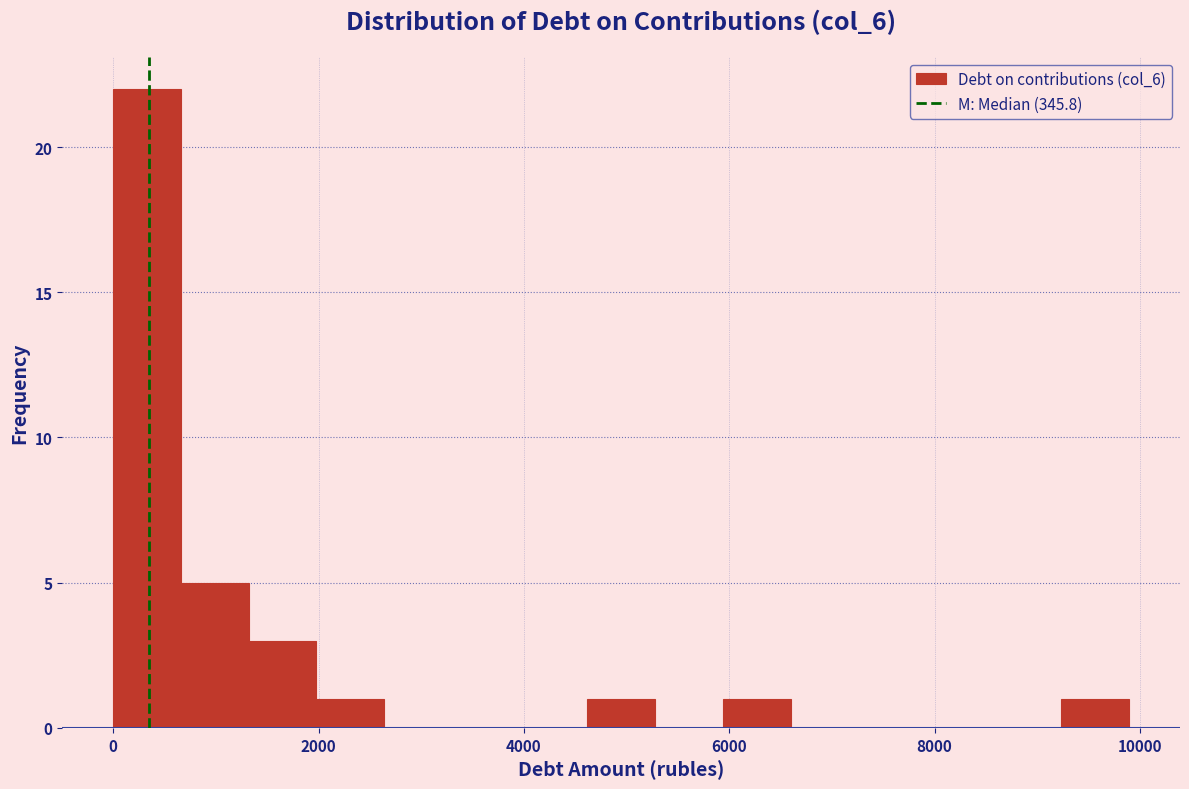

Read against the x-axis, roughly where is the centre of the tallest bar?

400